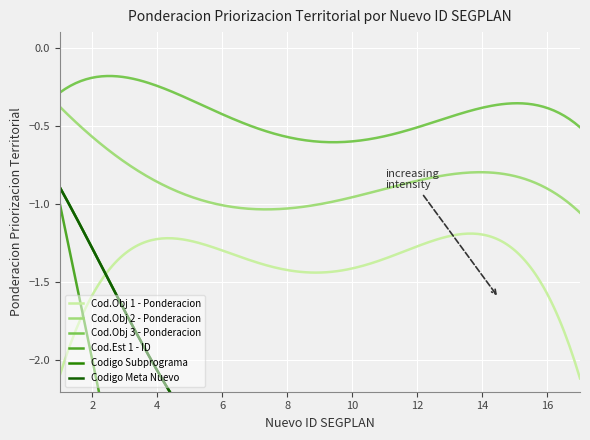

True or false: Cod.Obj 2 - Ponderacion and Cod.Obj 3 - Ponderacion intersect in this chart.

False